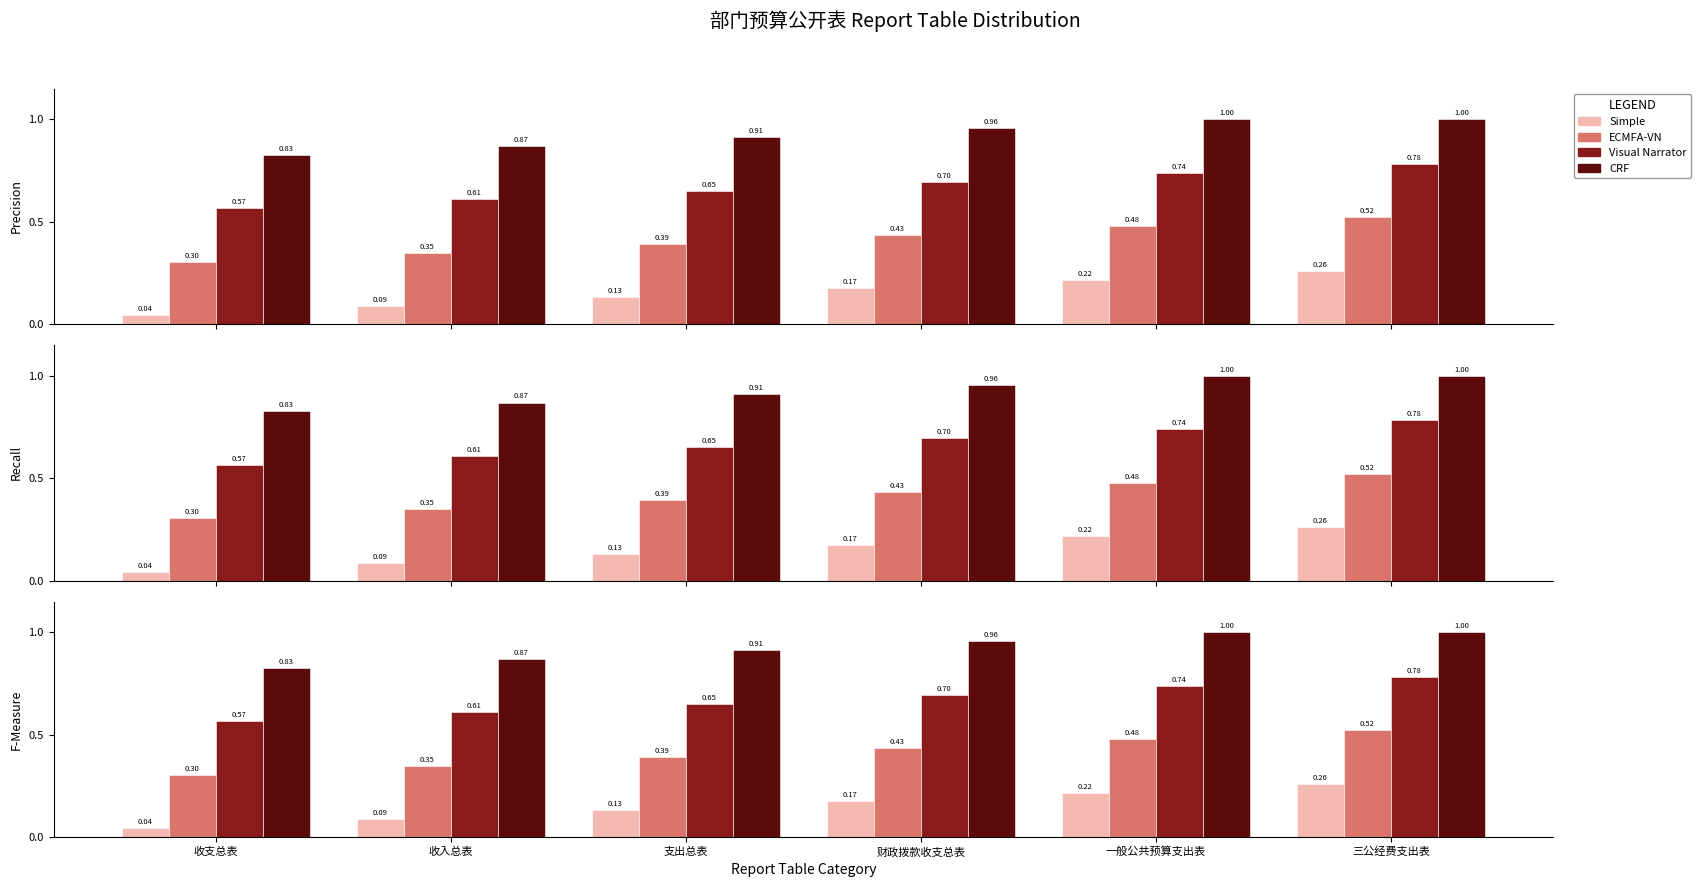

The Visual Narrator series shows 1.0 at 支出总表. True or false?

False